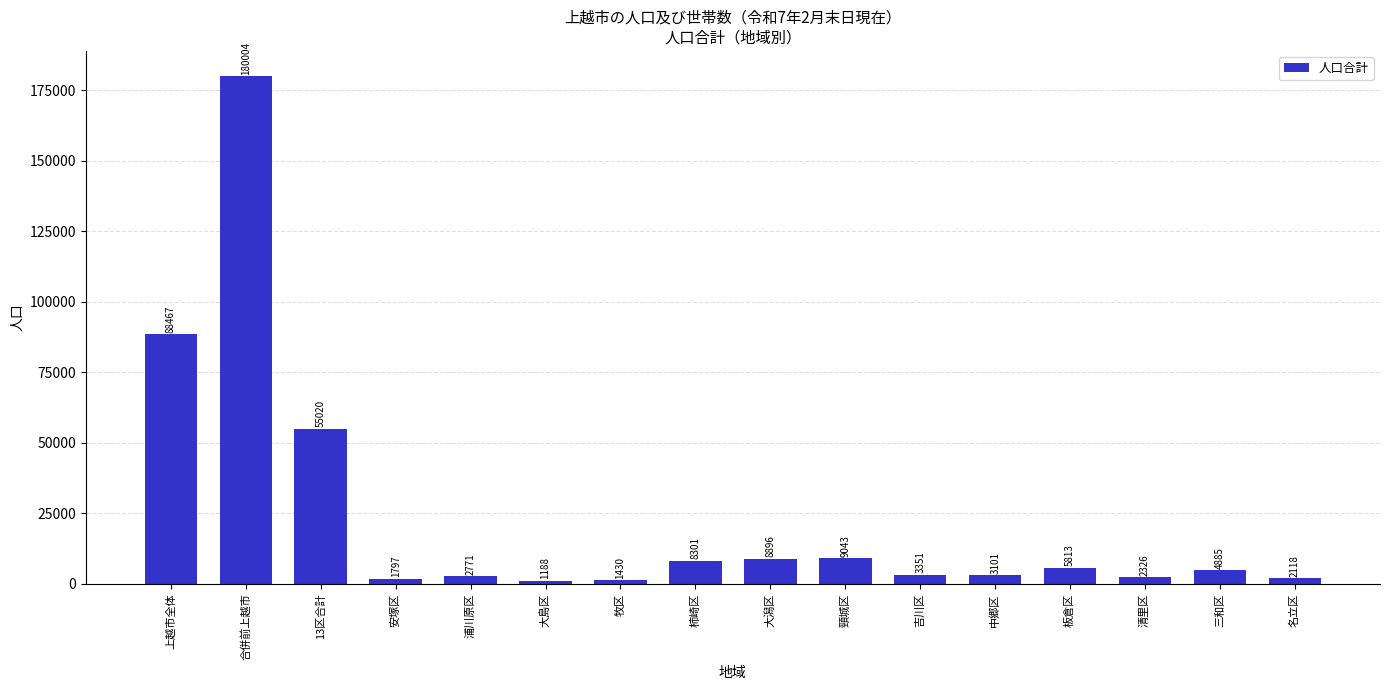

Where does the data first go above 4885?

上越市全体